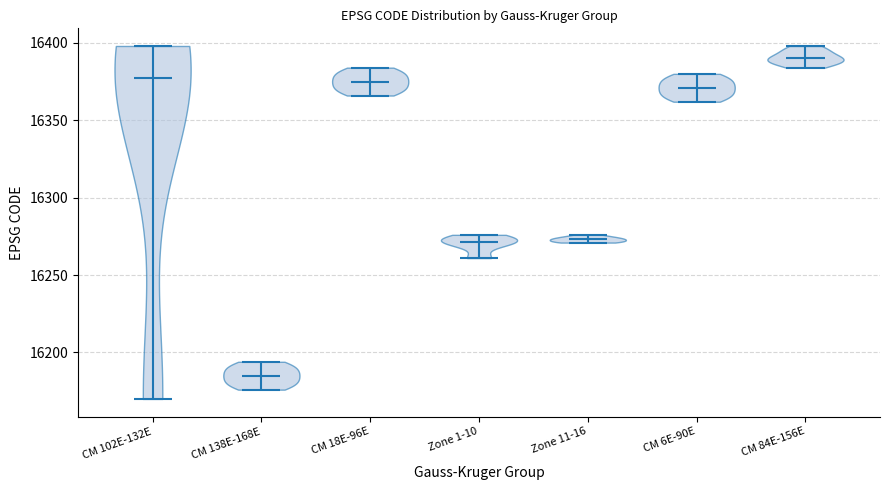

Reading left to right, read every violin against the y-axis: where its median line is, and the lowest and highest points it reaches. The values are not printed on the chart, so give them approximately, as read against the axis.

CM 102E-132E: median line 16375, lowest point 16170, highest point 16400
CM 138E-168E: median line 16185, lowest point 16175, highest point 16195
CM 18E-96E: median line 16375, lowest point 16365, highest point 16385
Zone 1-10: median line 16270, lowest point 16260, highest point 16275
Zone 11-16: median line 16275, lowest point 16270, highest point 16275
CM 6E-90E: median line 16370, lowest point 16360, highest point 16380
CM 84E-156E: median line 16390, lowest point 16385, highest point 16400